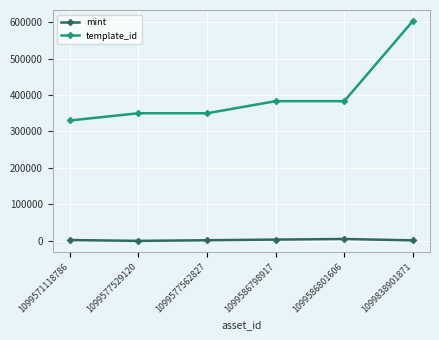

Read the mint value at 1099586801606, to the nearest 10.

5160